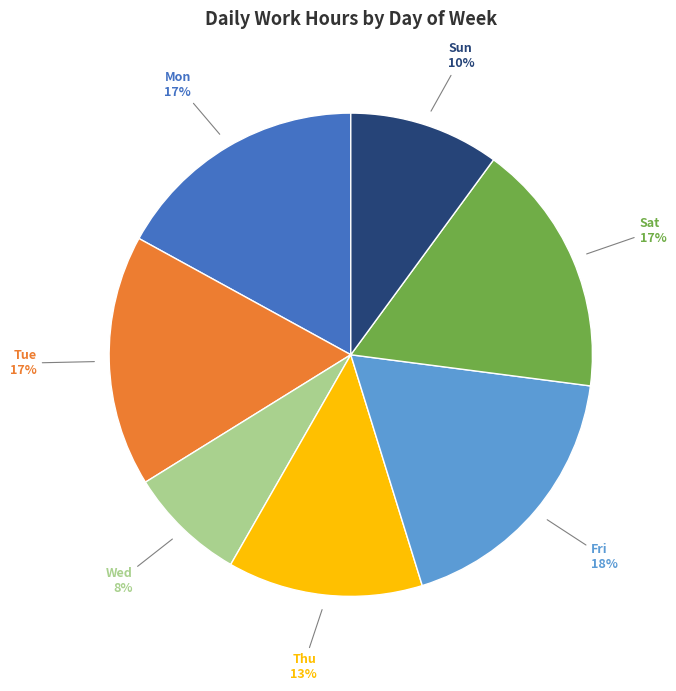

Does any single category account for the majority?

No